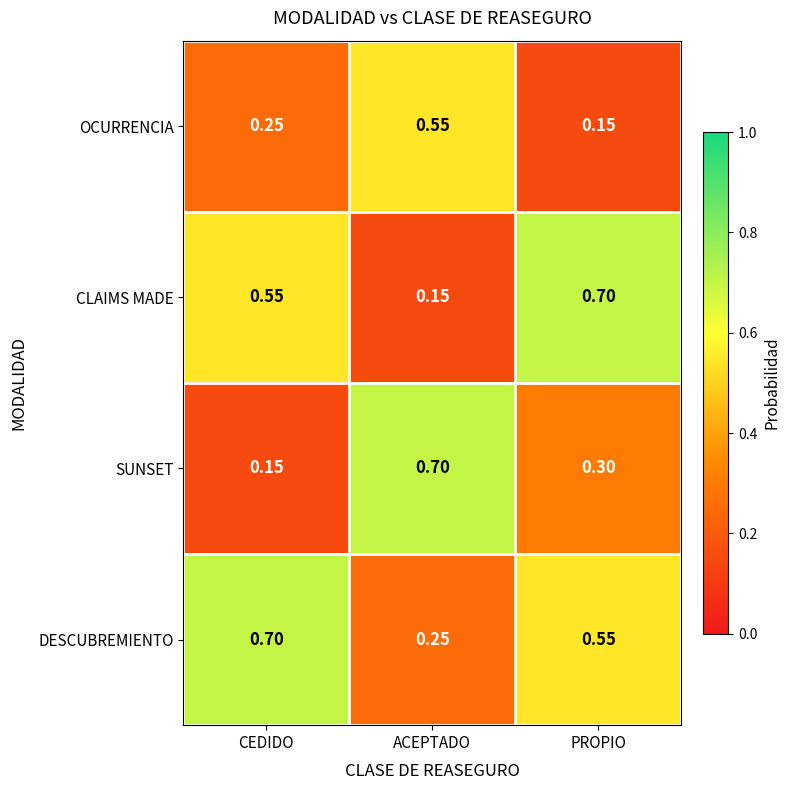

At which label is DESCUBREMIENTO closest to 0?

ACEPTADO